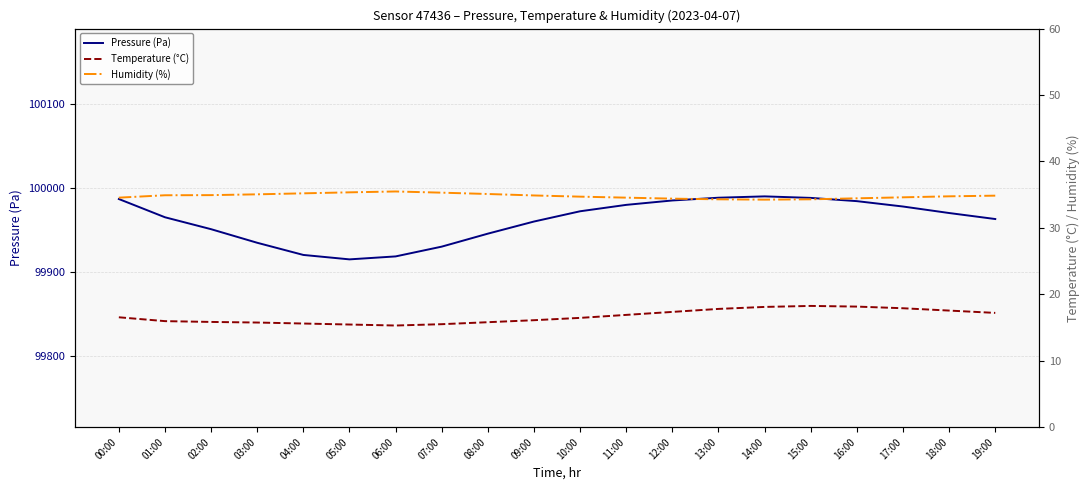

Rank the series by their maximum value, from lowest to highest.

Temperature (°C), Humidity (%), Pressure (Pa)